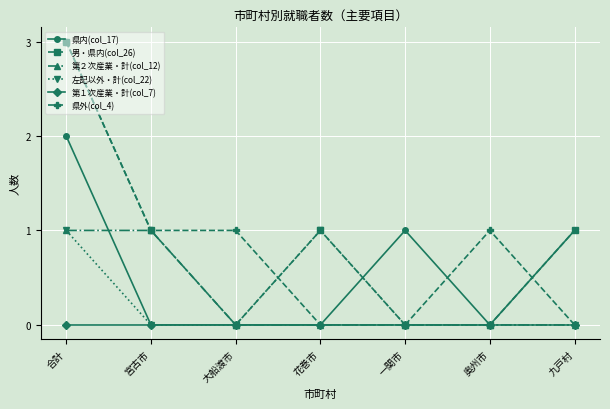

True or false: 左記以外・計(col_22) has more than 2 points higher than both neighbors.

False